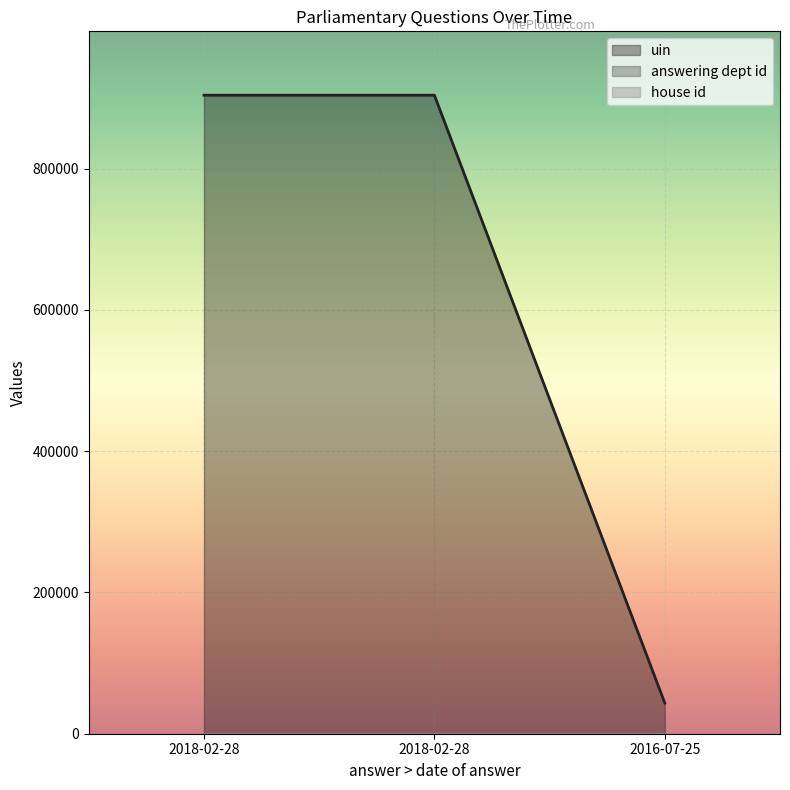

At which label does uin first exceed 904087?

2018-02-28